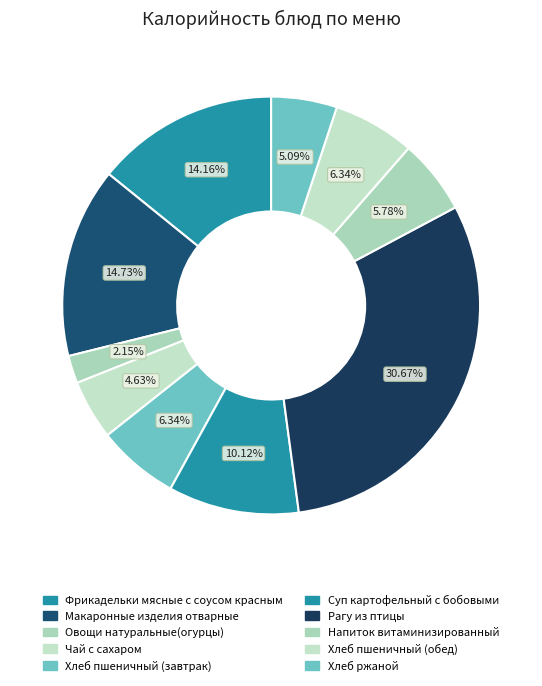

How many segments does this pie chart have?

10